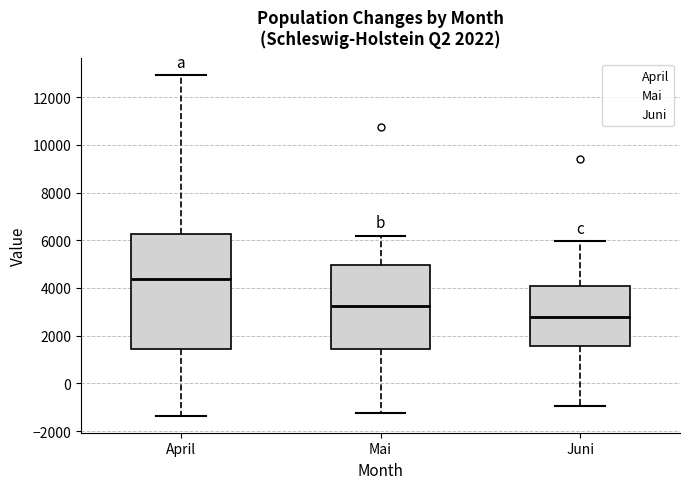

Which box's median line is the lowest?

Juni